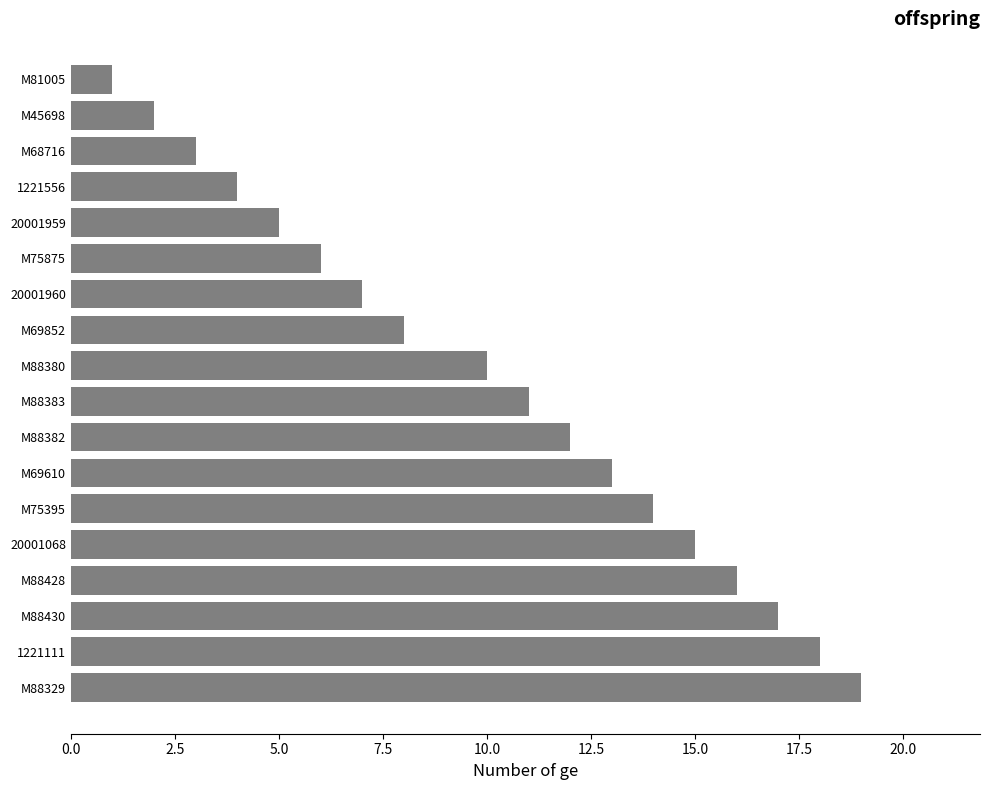

How many values are below 11?

9